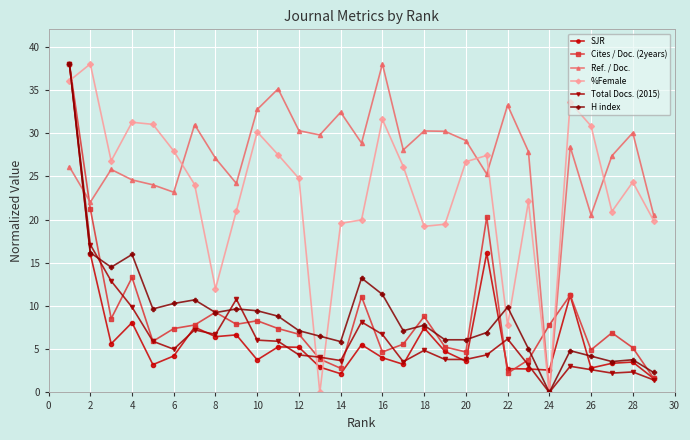

Which series has the largest total across all categories?

Ref. / Doc.